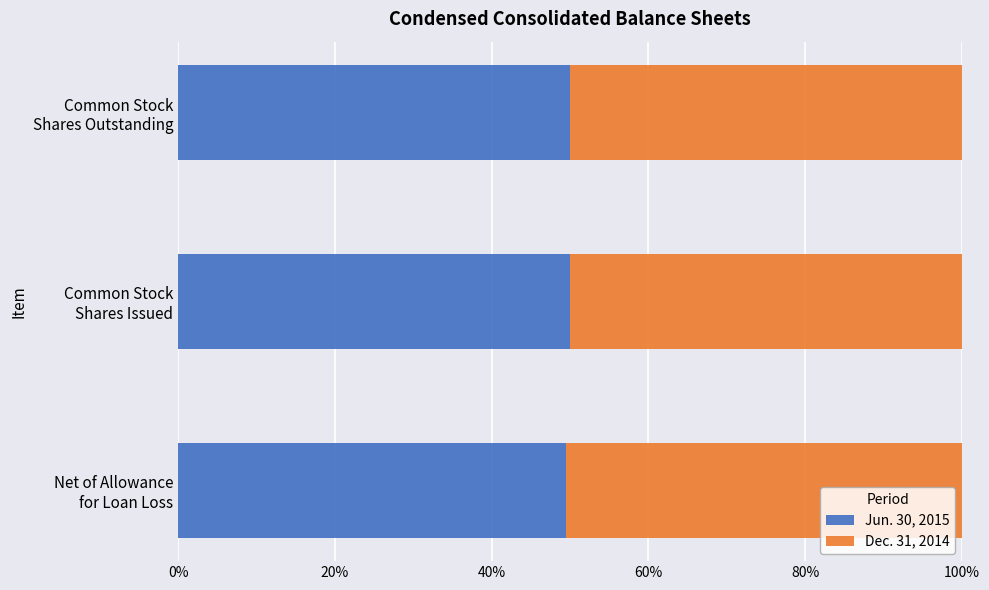

What is the minimum value for Jun. 30, 2015?

49.5